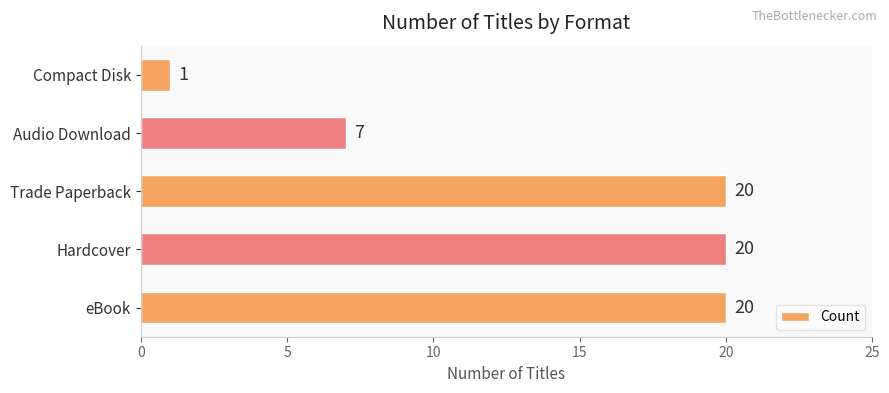

Between Trade Paperback and Compact Disk, which is larger?

Trade Paperback